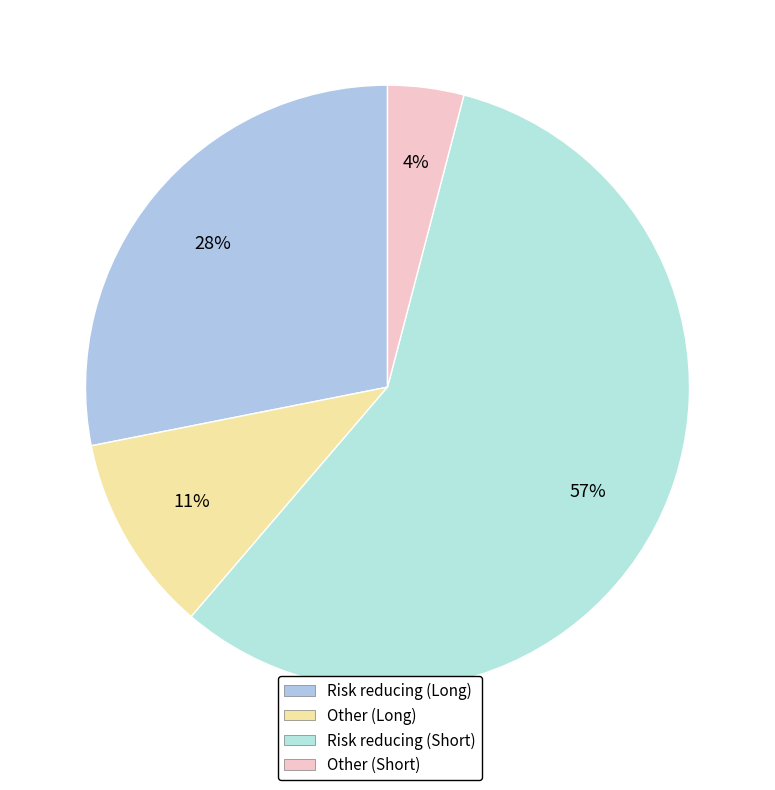

Which slice represents more than half of the pie?

Risk reducing (Short)